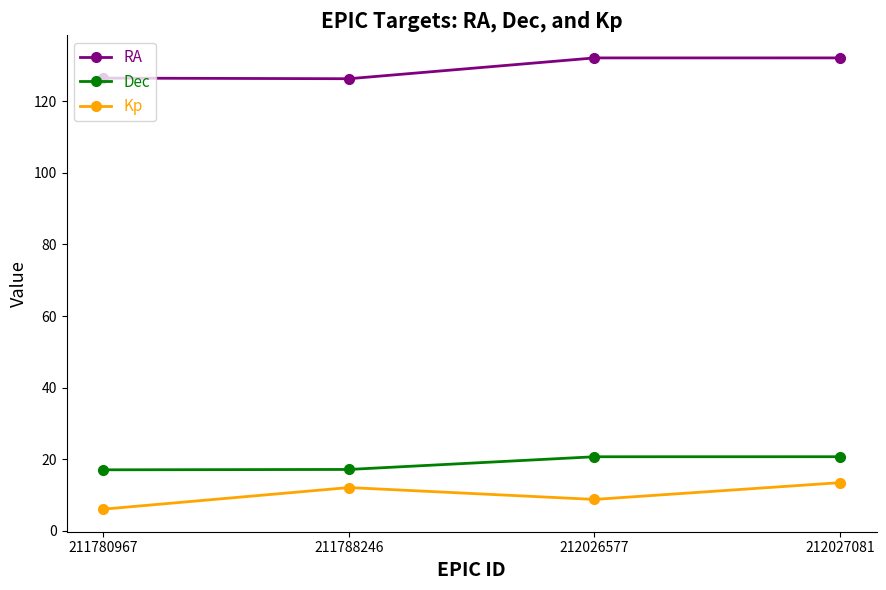

What are all the series names shown in the legend?

RA, Dec, Kp